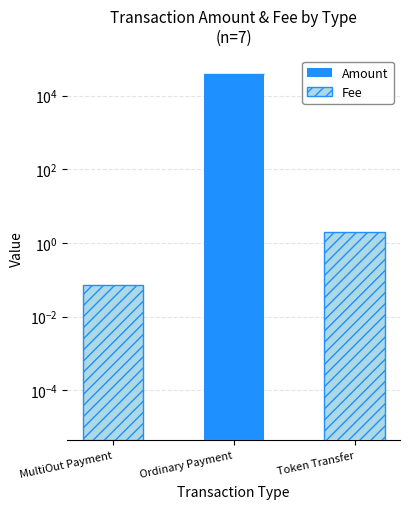

Rank the categories by Fee value from highest to lowest.

Ordinary Payment, Token Transfer, MultiOut Payment